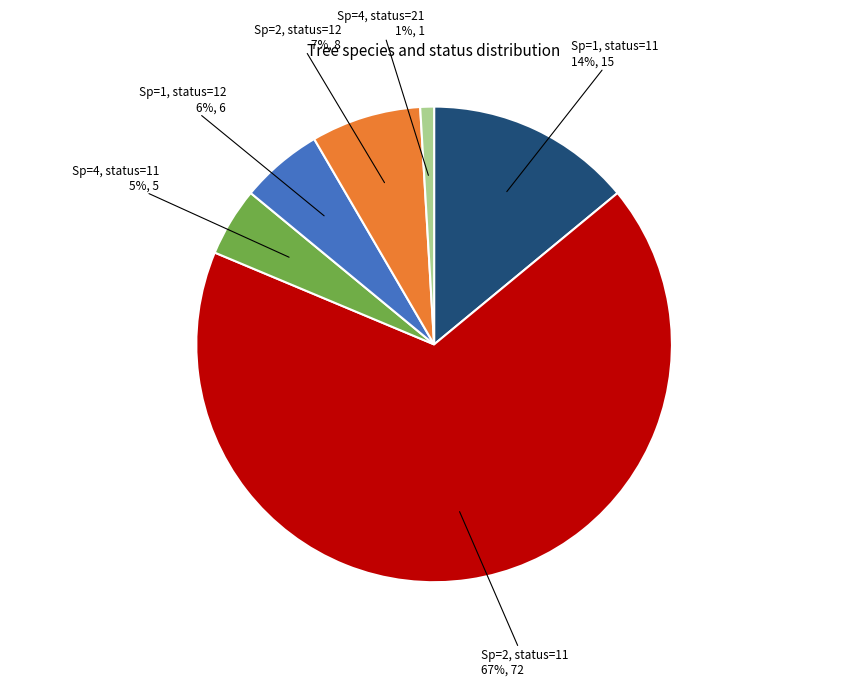

How many segments does this pie chart have?

6